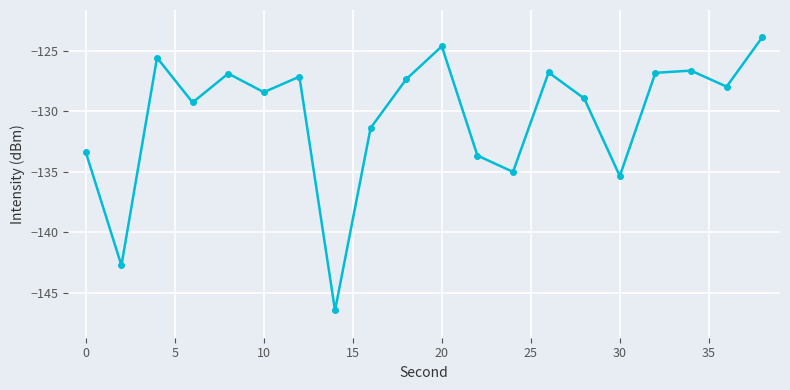

What is the value of the 17th point from the left?

-126.8